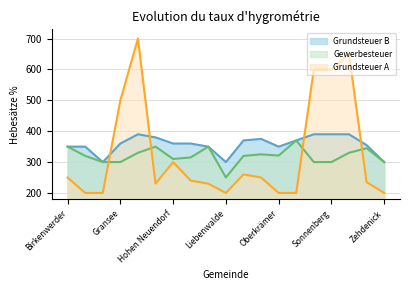

Reading left to right, list all the values displayed in this chart.

Grundsteuer B: 350	350	300	360	390	380	360	360	350	300	370	375	350	370	390	390	390	355	300
Gewerbesteuer: 350	320	300	300	330	350	310	315	350	250	320	325	321	370	300	300	330	345	300
Grundsteuer A: 250	200	200	500	700	230	300	240	230	200	260	250	200	200	600	600	650	235	200